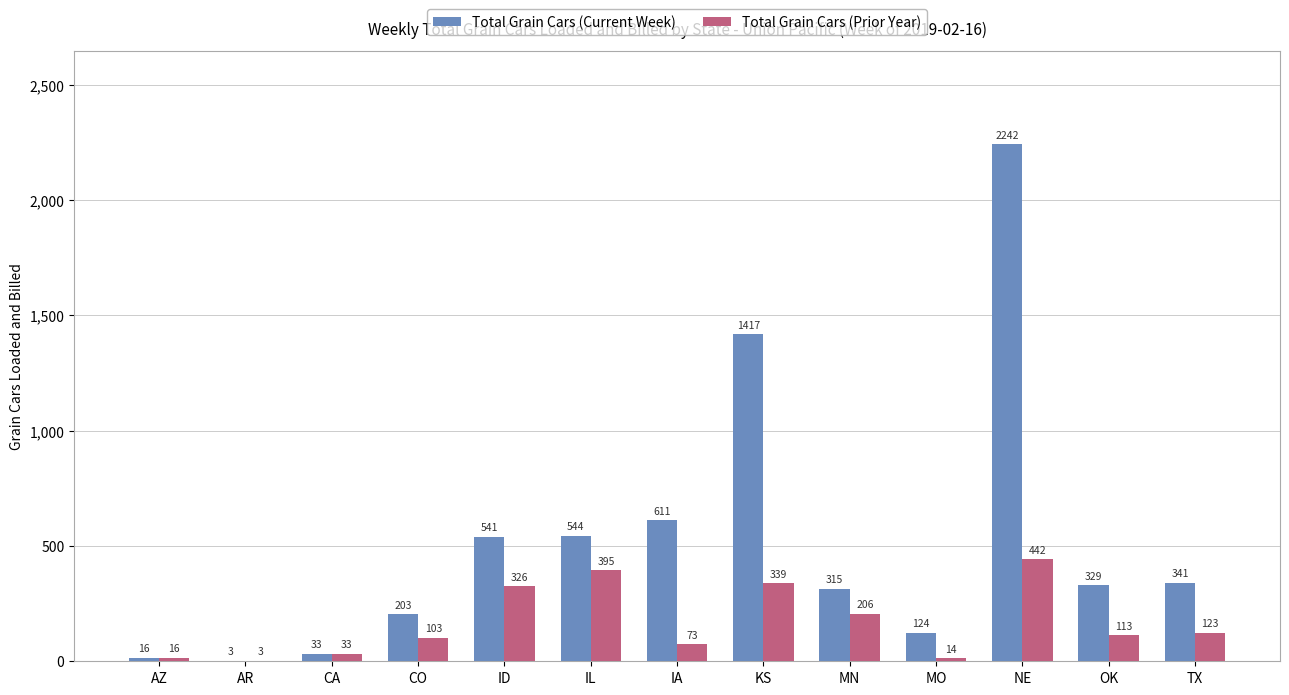

Which series has the largest total across all categories?

Total Grain Cars (Current Week)